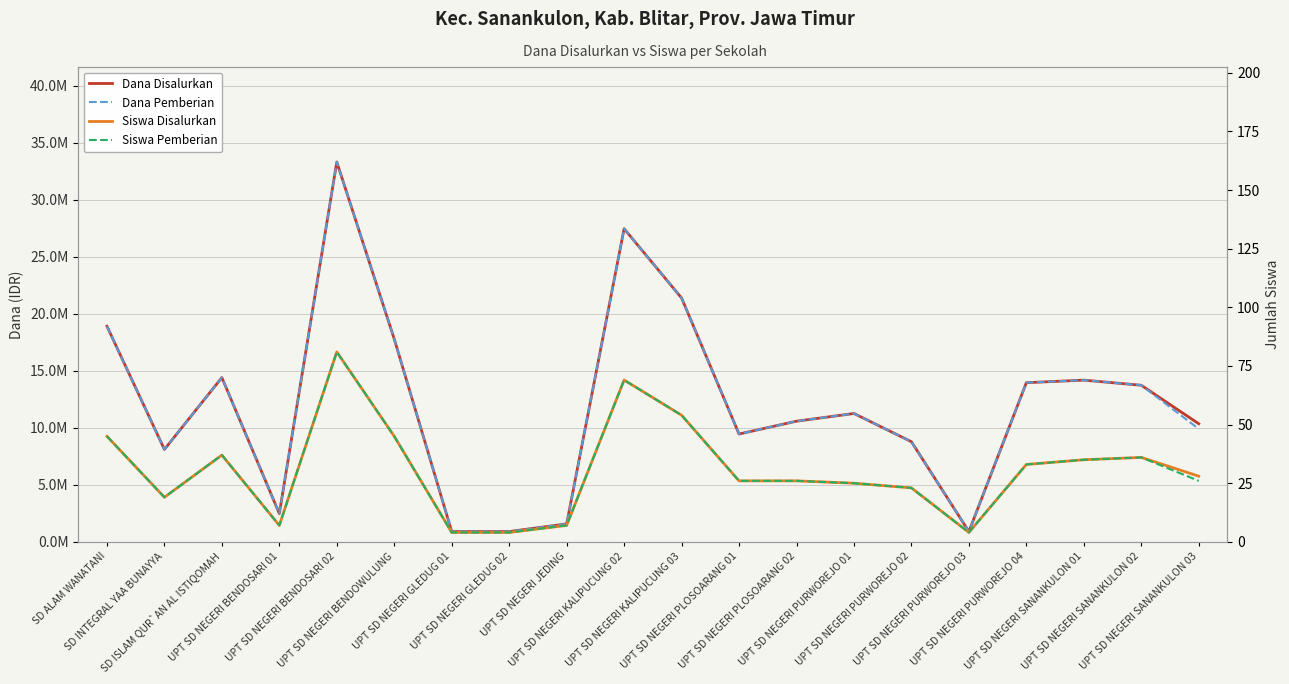

Between UPT SD NEGERI BENDOWULUNG and UPT SD NEGERI PURWOREJO 02, which is larger?

UPT SD NEGERI BENDOWULUNG